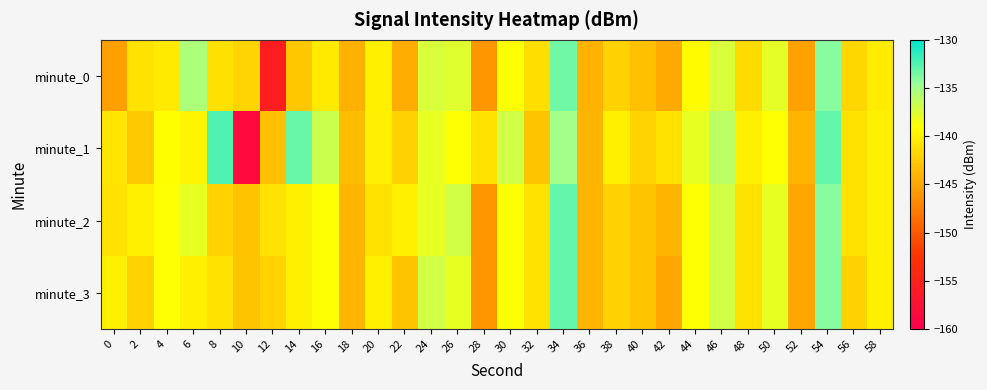

Reading left to right, what are all the values shown in this chart?

minute_0: 0=-145.4	2=-141.0	4=-140.3	6=-135.5	8=-141.1	10=-141.9	12=-155.6	14=-142.7	16=-140.4	18=-144.2	20=-140.0	22=-144.4	24=-137.4	26=-137.6	28=-146.0	30=-138.9	32=-141.2	34=-133.3	36=-144.2	38=-142.0	40=-143.2	42=-144.7	44=-139.3	46=-137.3	48=-141.5	50=-137.9	52=-145.3	54=-134.1	56=-141.7	58=-140.2
minute_1: 0=-140.7	2=-142.6	4=-139.1	6=-139.6	8=-132.4	10=-158.6	12=-143.1	14=-133.1	16=-136.8	18=-143.4	20=-140.0	22=-142.0	24=-138.0	26=-139.0	28=-141.0	30=-137.0	32=-143.0	34=-135.0	36=-144.0	38=-140.0	40=-142.0	42=-141.0	44=-138.0	46=-136.0	48=-140.0	50=-139.0	52=-144.0	54=-133.0	56=-141.0	58=-140.0
minute_2: 0=-141.0	2=-140.0	4=-139.0	6=-138.0	8=-142.0	10=-143.0	12=-141.0	14=-140.0	16=-139.0	18=-144.0	20=-141.0	22=-140.0	24=-138.0	26=-137.0	28=-146.0	30=-139.0	32=-141.0	34=-133.0	36=-144.0	38=-142.0	40=-143.0	42=-144.0	44=-139.0	46=-137.0	48=-141.0	50=-138.0	52=-145.0	54=-134.0	56=-141.0	58=-140.0
minute_3: 0=-140.0	2=-142.0	4=-139.0	6=-140.0	8=-141.0	10=-143.0	12=-142.0	14=-140.0	16=-139.0	18=-144.0	20=-140.0	22=-143.0	24=-137.0	26=-138.0	28=-146.0	30=-139.0	32=-141.0	34=-133.0	36=-144.0	38=-142.0	40=-143.0	42=-145.0	44=-139.0	46=-137.0	48=-141.0	50=-138.0	52=-145.0	54=-134.0	56=-142.0	58=-140.0